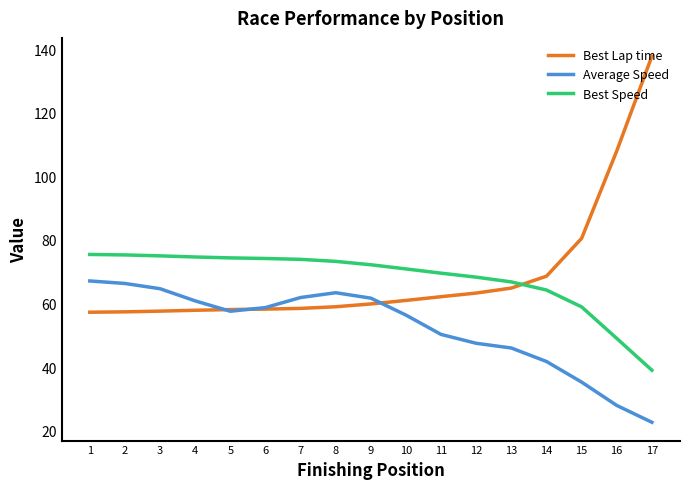

The value of Best Speed at 5 is 74.4. True or false?

True